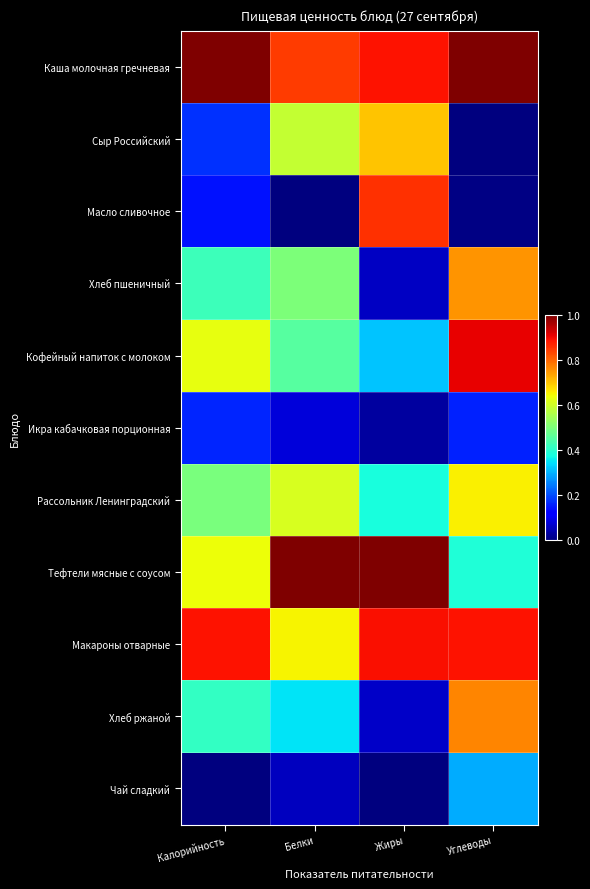

List the series in order of their peak value, highest first.

Каша молочная гречневая, Тефтели мясные с соусом, Кофейный напиток с молоком, Макароны отварные, Масло сливочное, Хлеб ржаной, Хлеб пшеничный, Сыр Российский, Рассольник Ленинградский, Чай сладкий, Икра кабачковая порционная